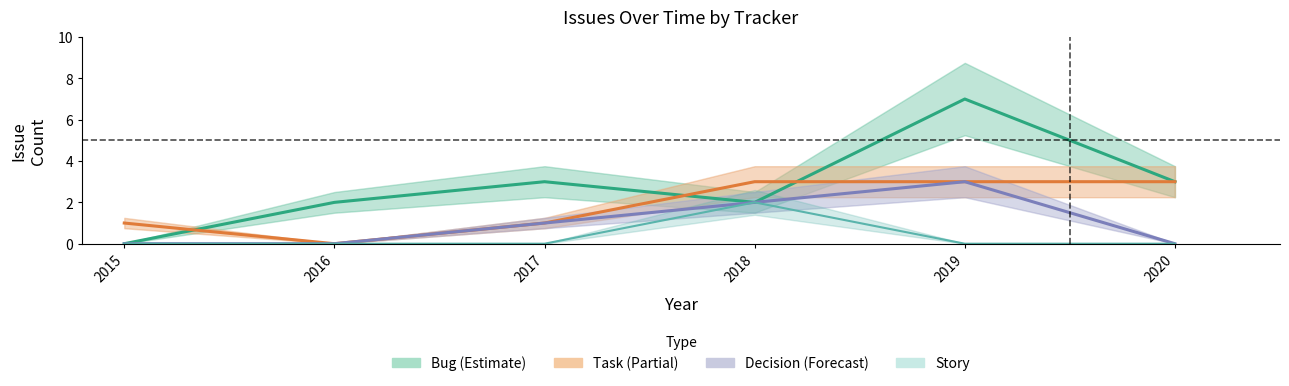

Reading right to left, transcribe all the data shown in this chart.

Bug: 3	7	2	3	2	0
Task: 3	3	3	1	0	1
Decision: 0	3	2	1	0	0
Story: 0	0	2	0	0	0